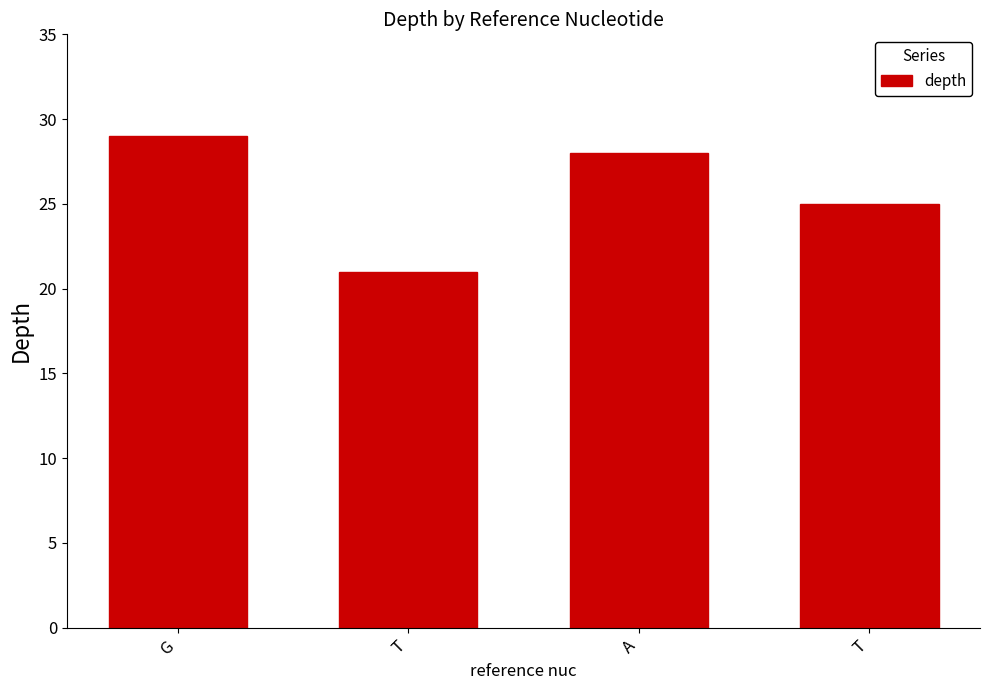

Where is the data nearest to the value 25?

T